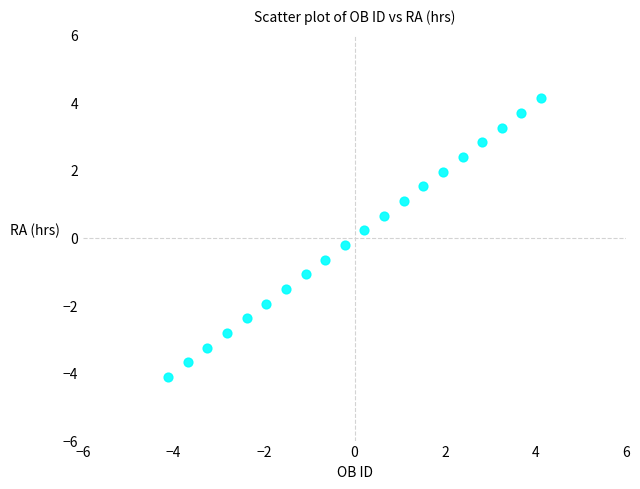

What is the range of Y values (max minus min)?

8.2